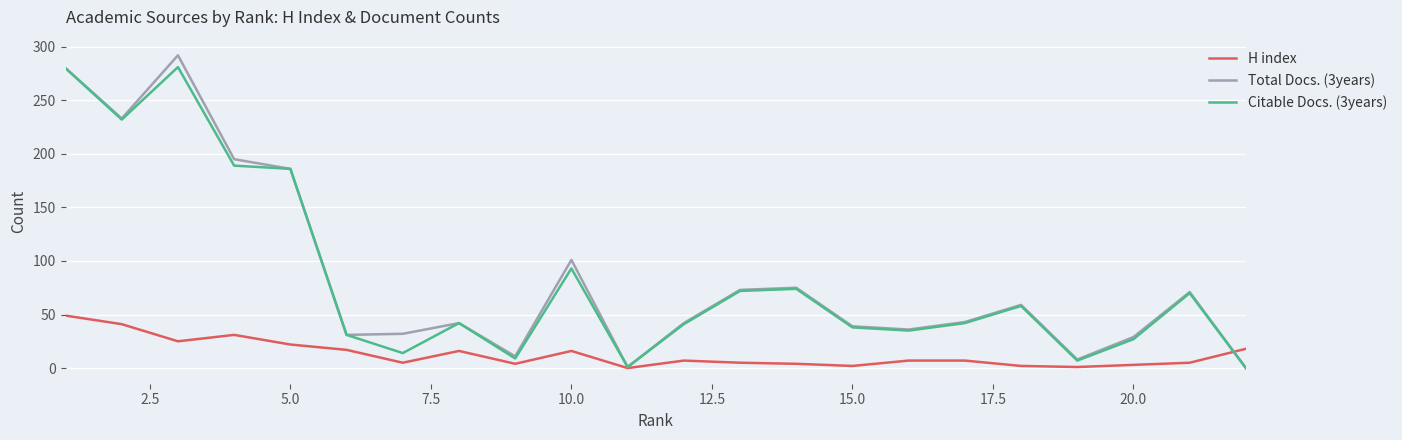

Is this an area chart (filled region under the line)?

No